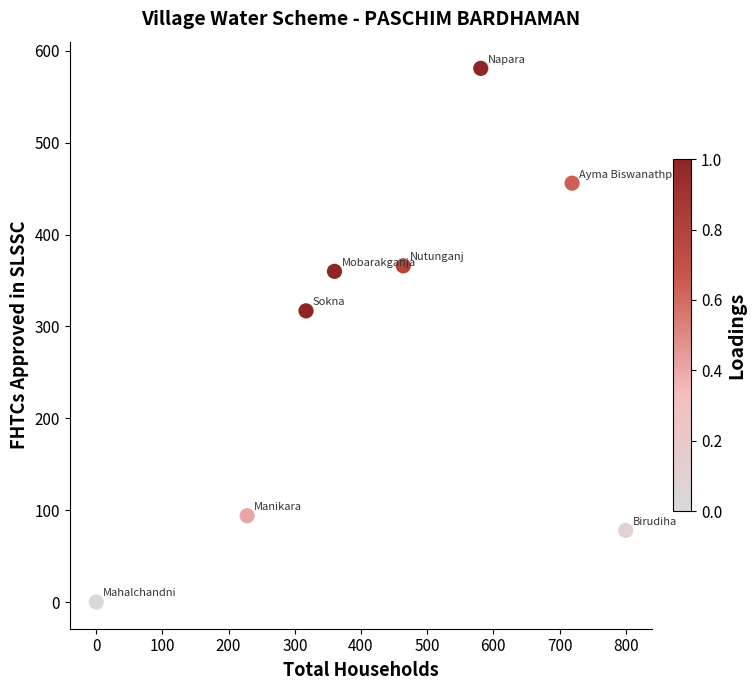

What Y value in the scatter plot is closest to 290?

317